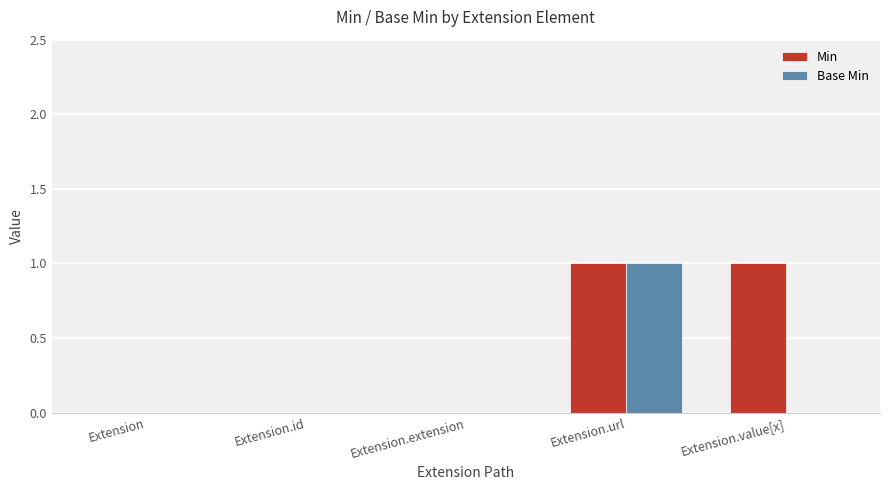

Reading right to left, transcribe all the data shown in this chart.

Min: Extension.value[x]=1	Extension.url=1	Extension.extension=0	Extension.id=0	Extension=0
Base Min: Extension.value[x]=0	Extension.url=1	Extension.extension=0	Extension.id=0	Extension=0